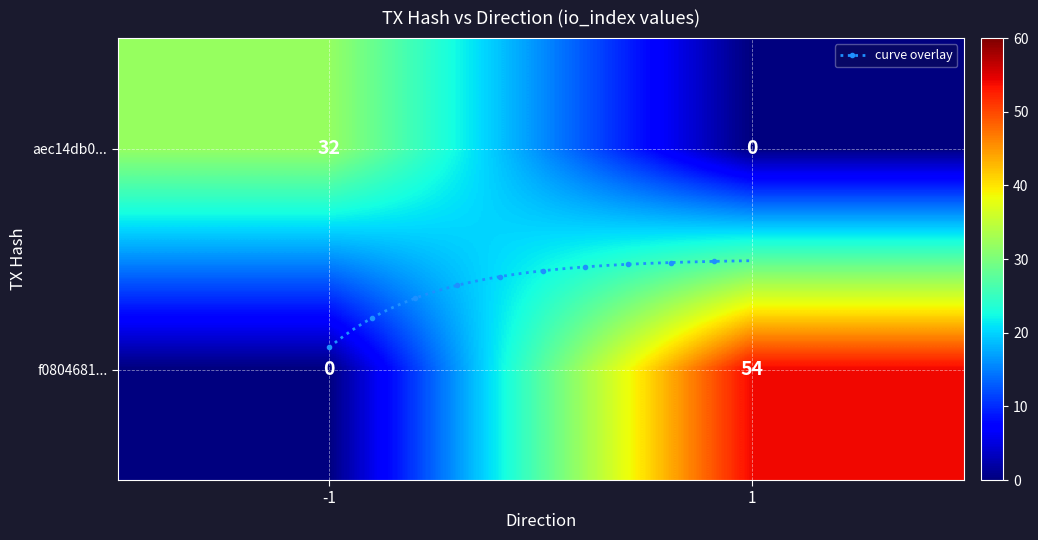

What is the average value of the aec14db0a85cfebadc862e60e3937e142fe40c3 series?

16